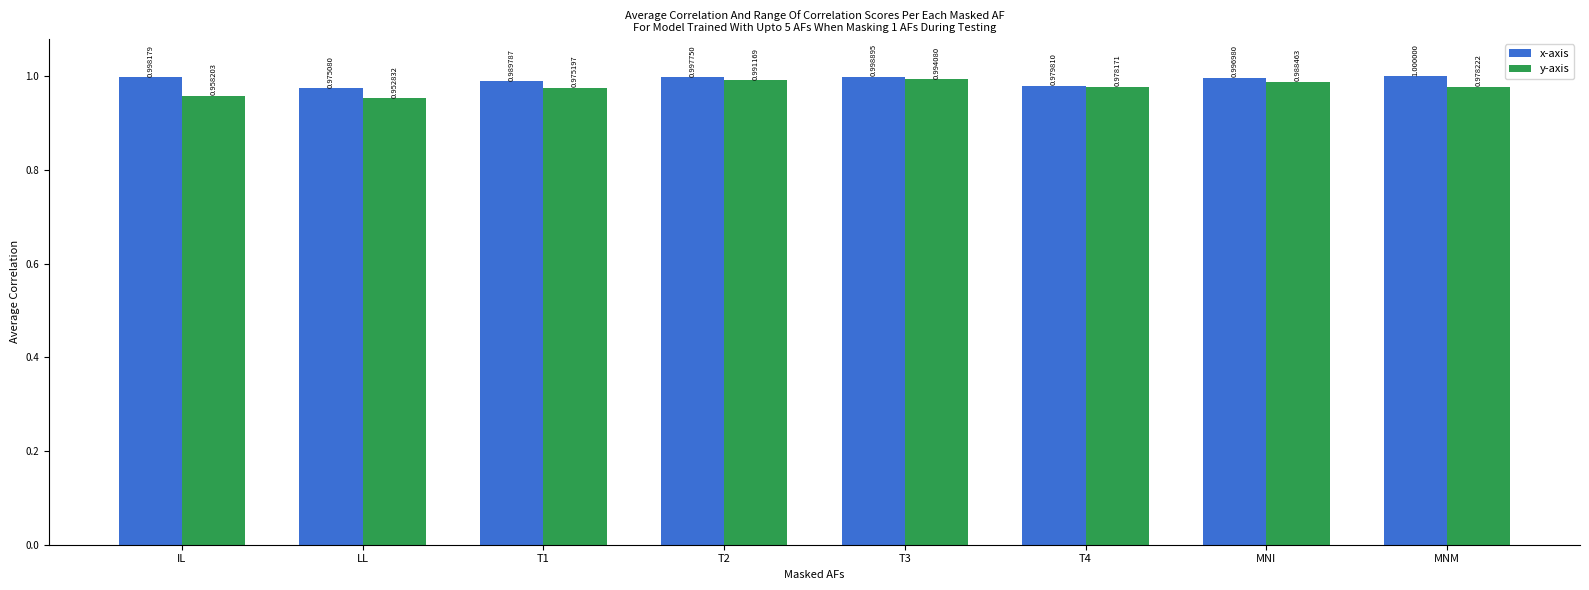

At which category is the sum across all series the highest?

T3